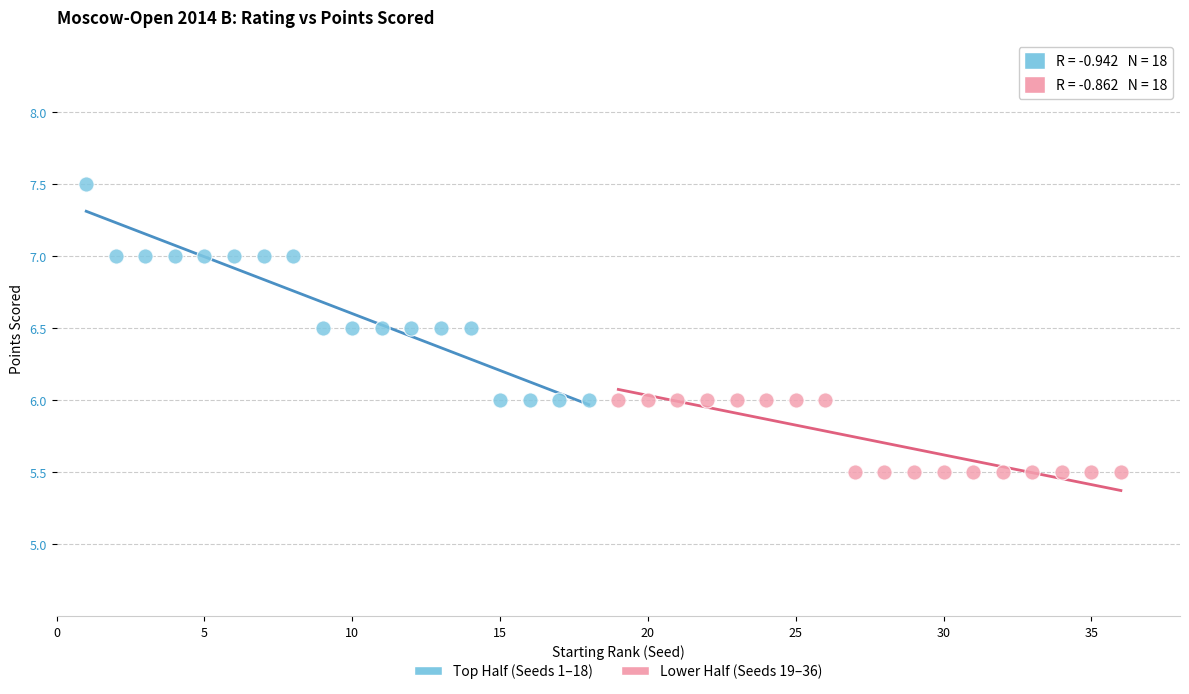

Which series contains the lowest Y value?

Lower Half (Seeds 19–36)